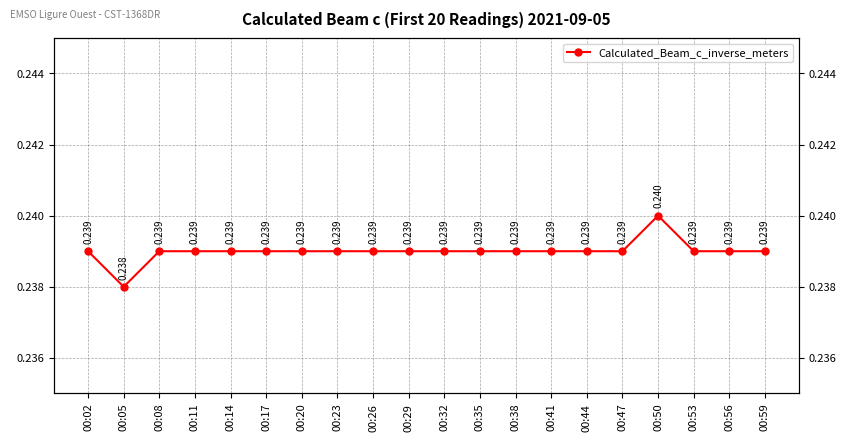

How many values are between 0 and 1?

20